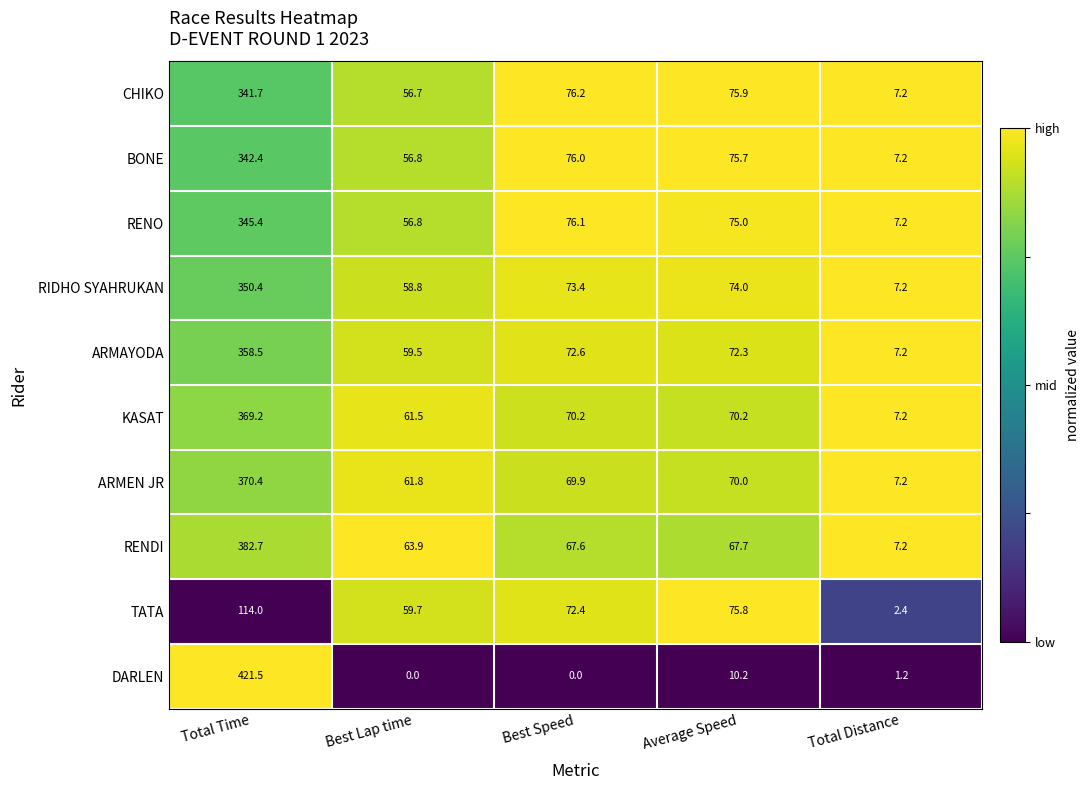

Rank the series by their maximum value, from lowest to highest.

TATA, CHIKO, BONE, RENO, RIDHO SYAHRUKAN, ARMAYODA, KASAT, ARMEN JR, RENDI, DARLEN